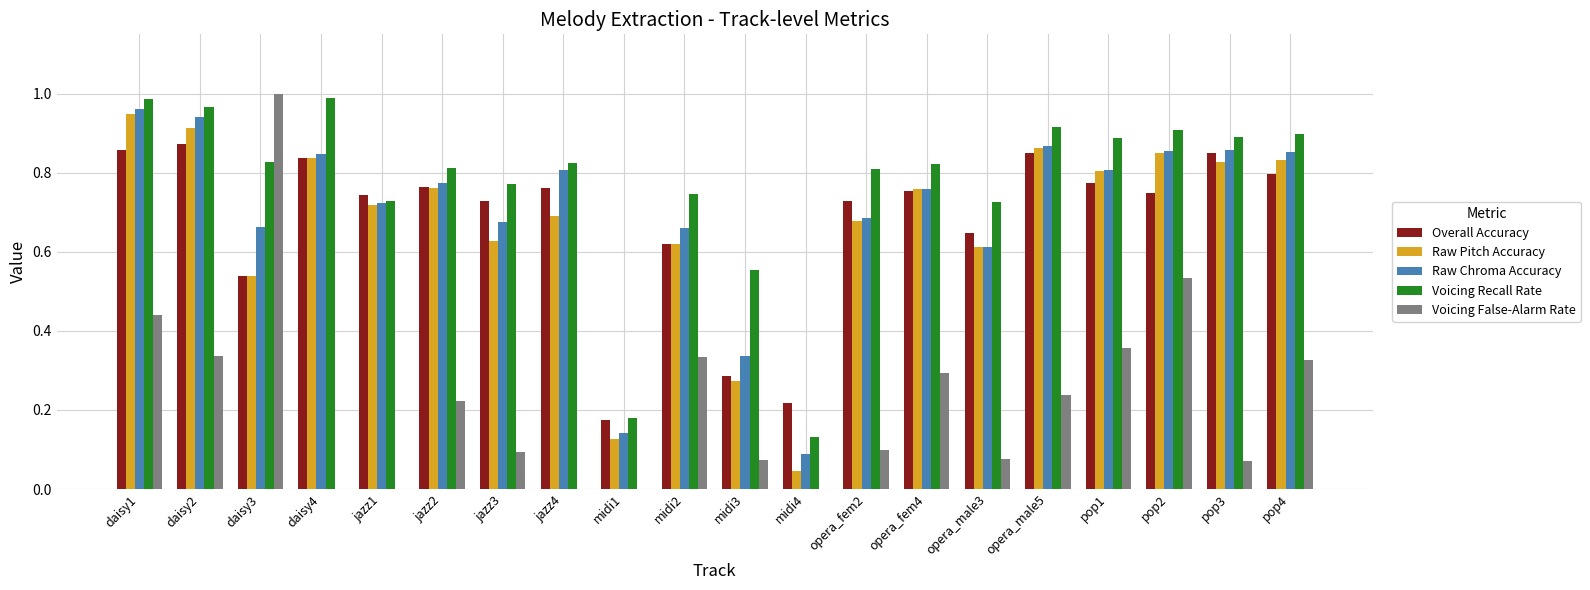

What is the sum of the Overall Accuracy values at opera_fem4 and daisy2?

1.6